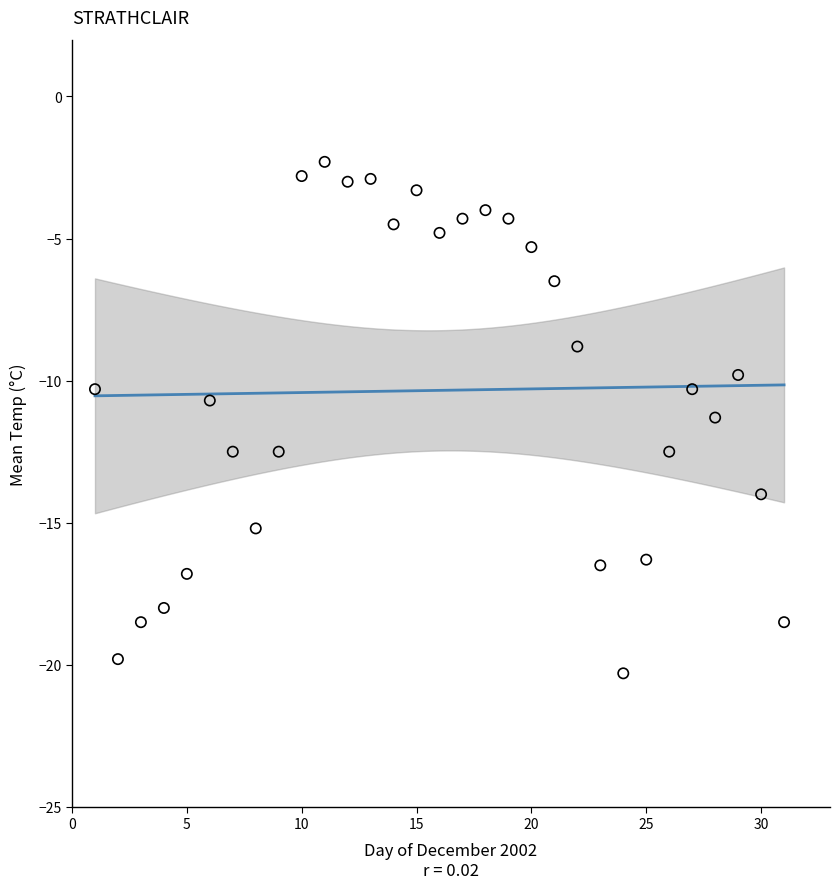

What is the range of X values (max minus min)?

30.0